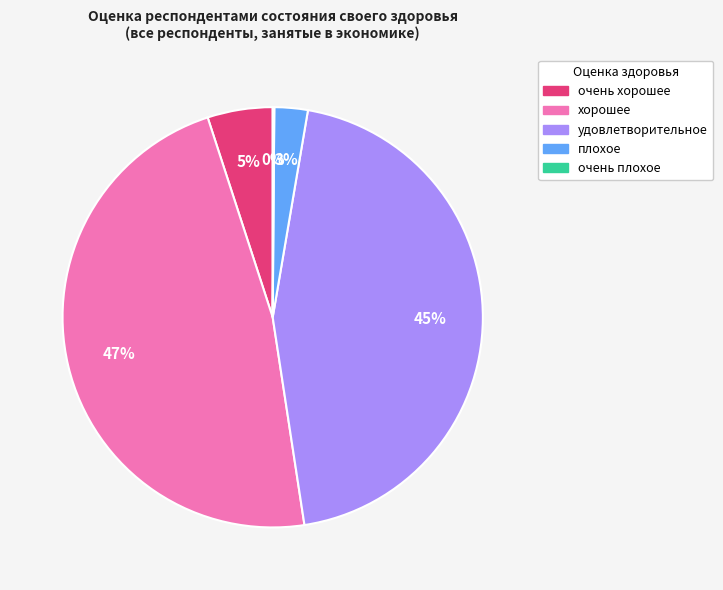

The плохое slice represents 12% of the pie. True or false?

False